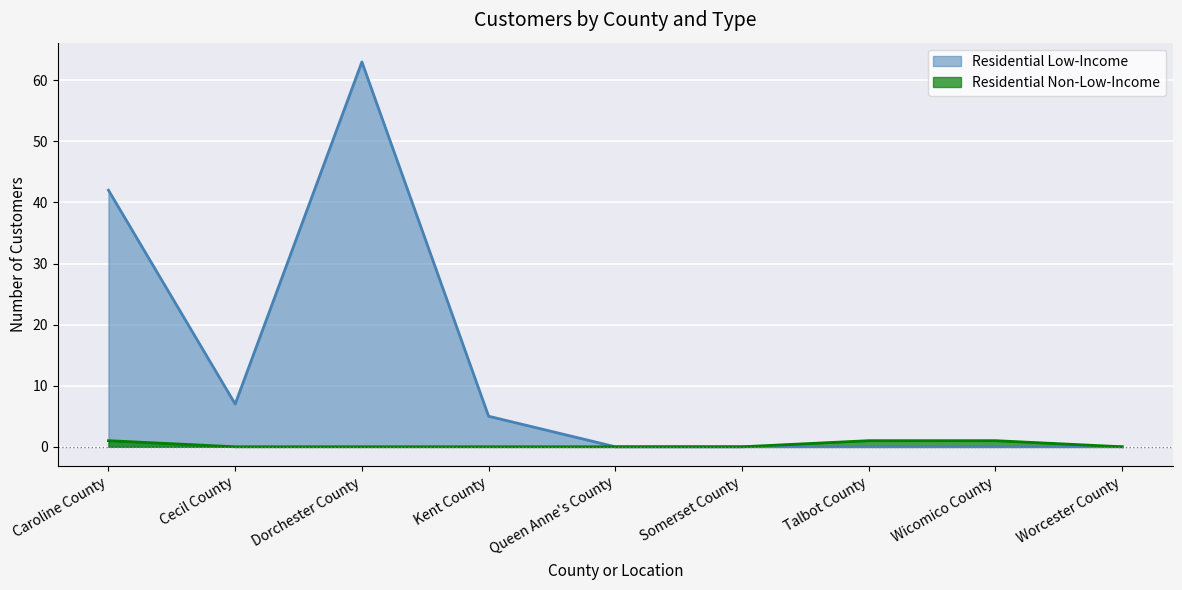

Which has a higher value, Dorchester County or Cecil County?

Dorchester County